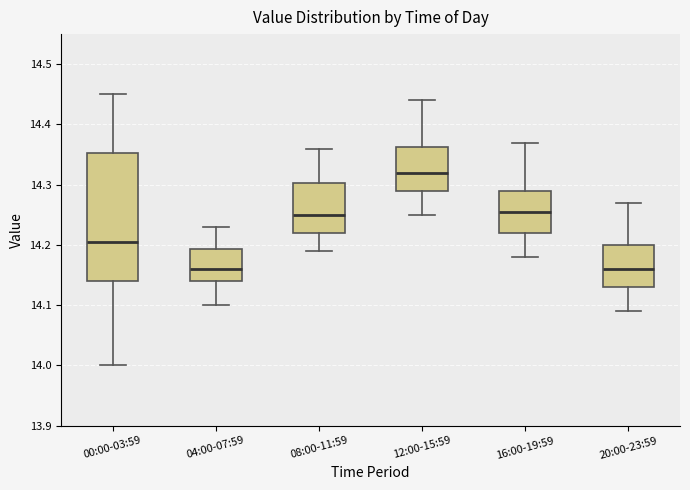

Reading left to right, read every box against the y-axis: the position of its median line, the range the box covers, and the ends of its whiskers. The values are not printed on the chart, so give them approximately, as read against the axis.

00:00-03:59: median 14.21, box 14.14 to 14.35, whiskers 14.00 to 14.45
04:00-07:59: median 14.16, box 14.14 to 14.19, whiskers 14.10 to 14.23
08:00-11:59: median 14.25, box 14.22 to 14.30, whiskers 14.19 to 14.36
12:00-15:59: median 14.32, box 14.29 to 14.36, whiskers 14.25 to 14.44
16:00-19:59: median 14.26, box 14.22 to 14.29, whiskers 14.18 to 14.37
20:00-23:59: median 14.16, box 14.13 to 14.20, whiskers 14.09 to 14.27